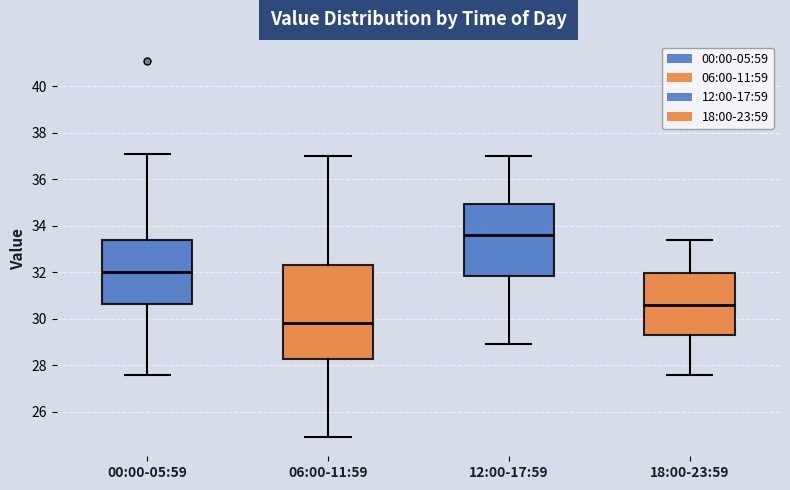

Which box's median line is the lowest?

06:00-11:59